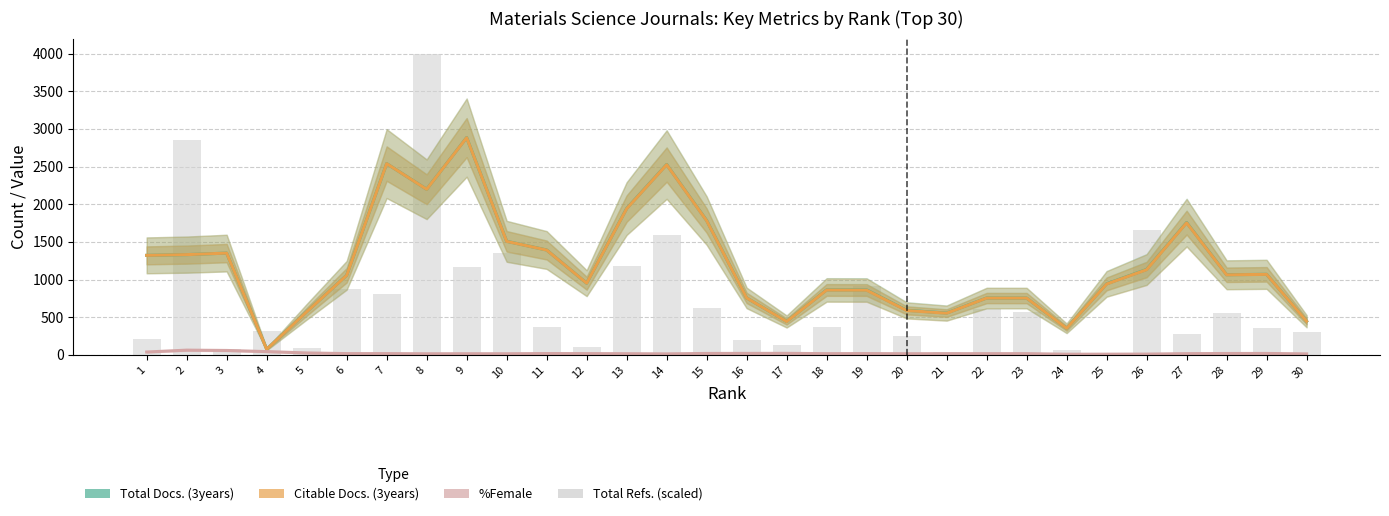

True or false: Citable Docs. (3years) has a value of 757.3 at 16.

True